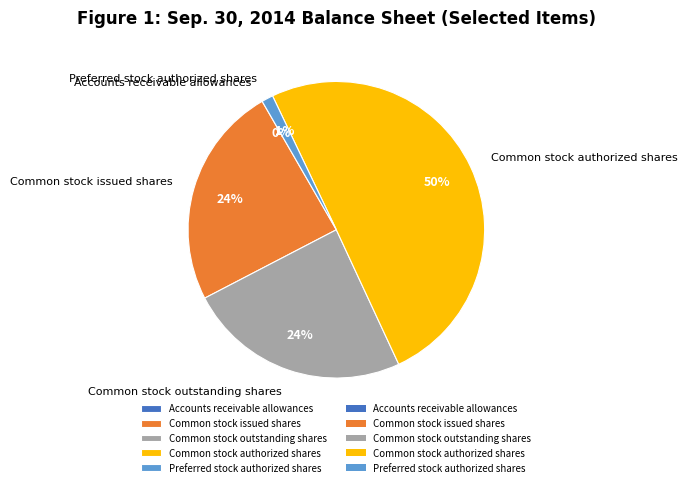

Is Common stock issued shares the majority of the pie?

No